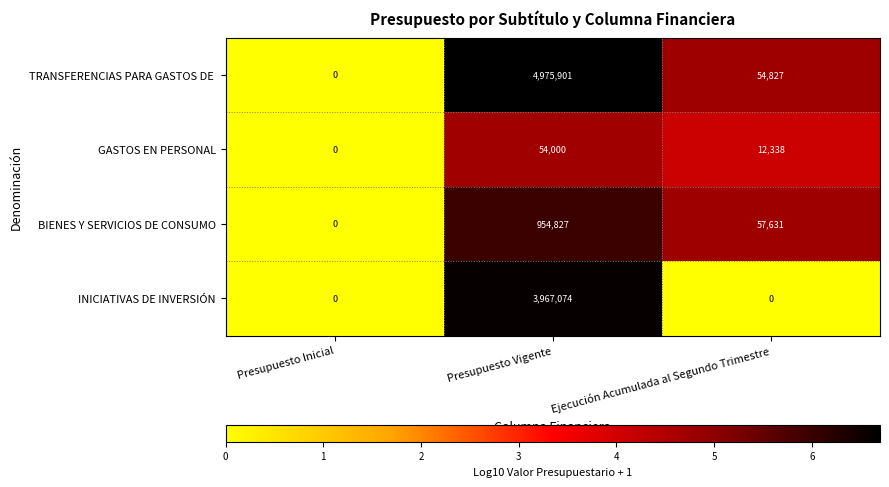

Count the number of data series in this chart.

4